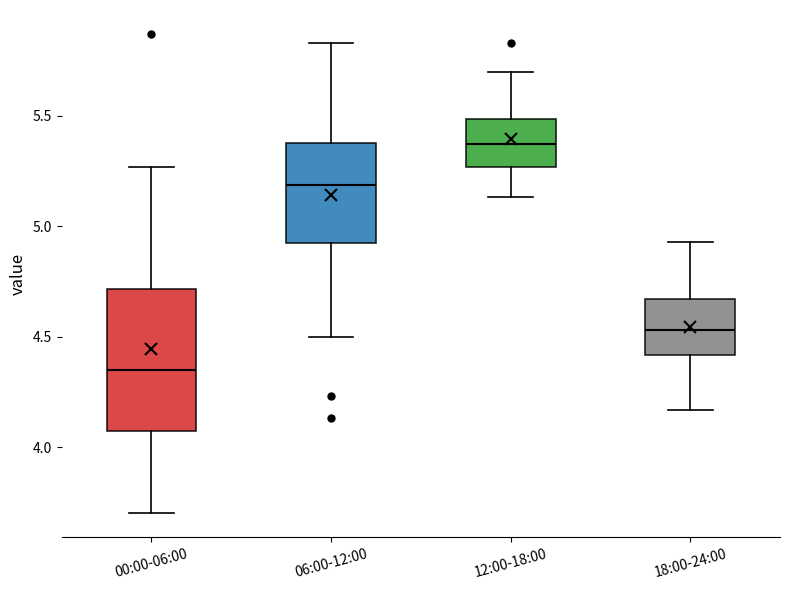

Which box's median line is the lowest?

00:00-06:00